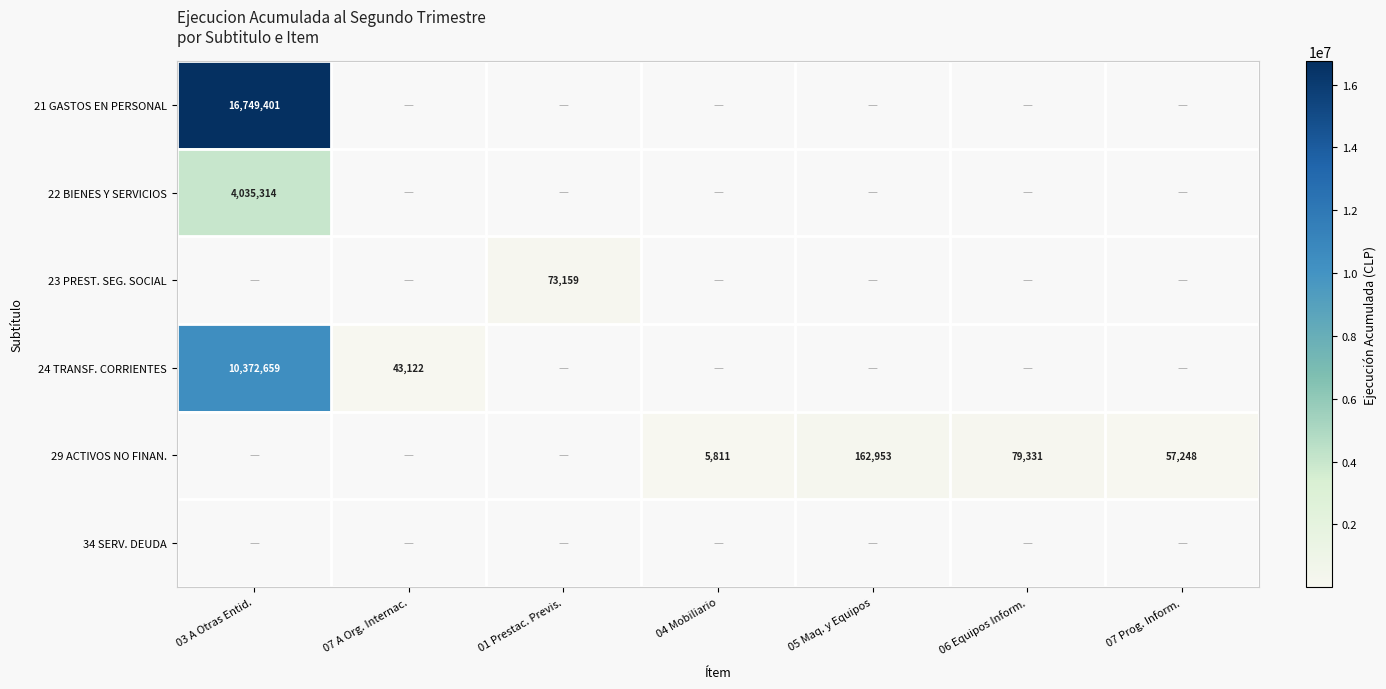

The value of 24 TRANSF. CORRIENTES at 07 A Org. Internac. is 66273. True or false?

False